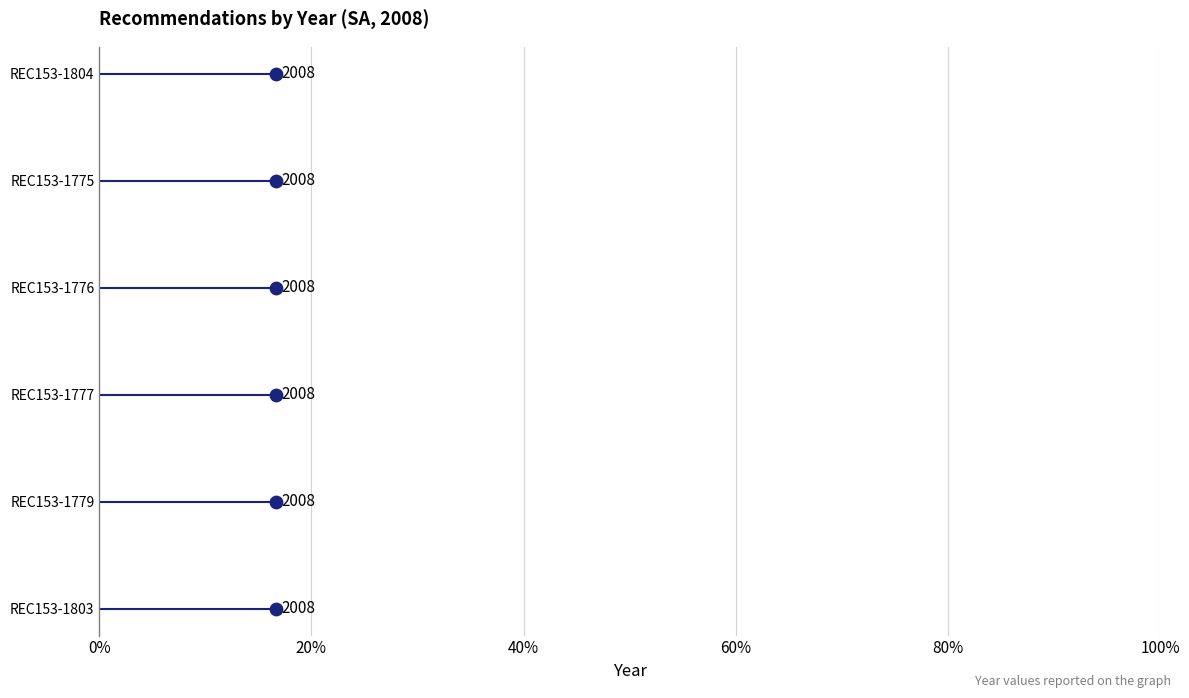

Which has a higher value, 60% or 100%?

100%